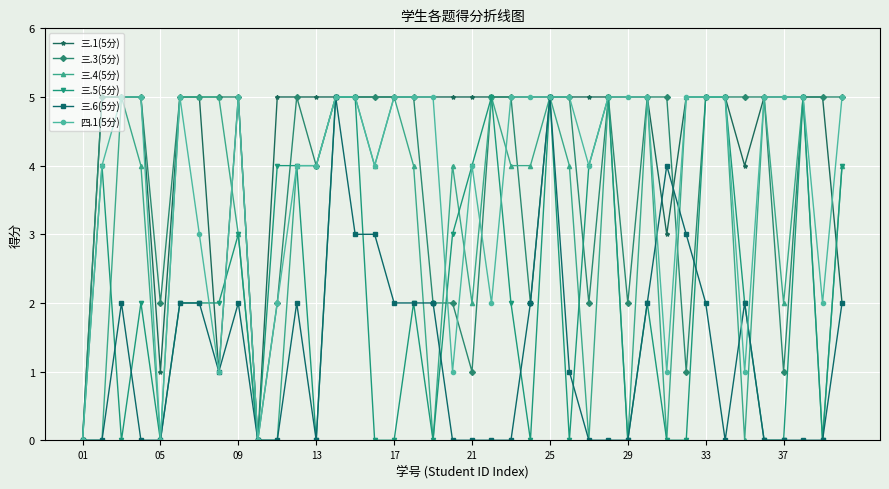

What is the maximum value shown in the chart?

5